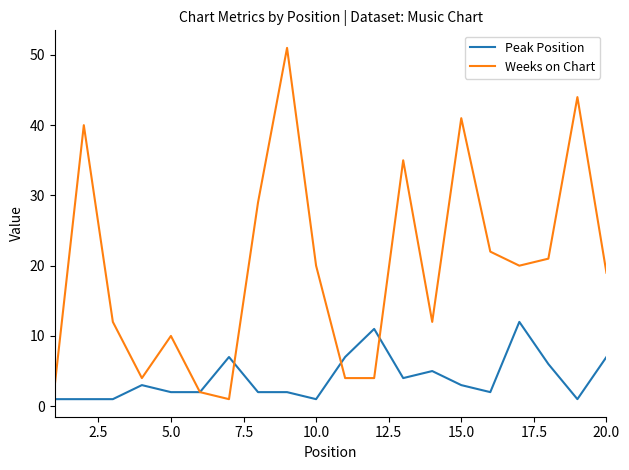

Which series has the largest total across all categories?

Weeks on Chart